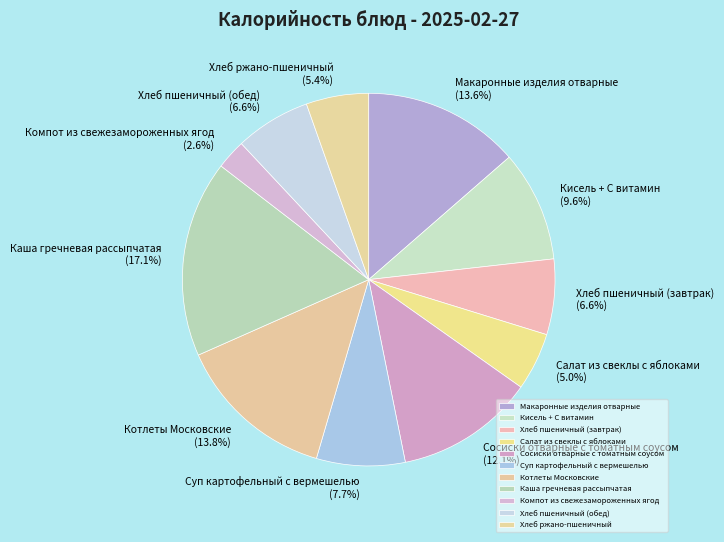

Approximately how many times larger is the value at Хлеб ржано-пшеничный compared to Хлеб пшеничный (обед)?

0.8